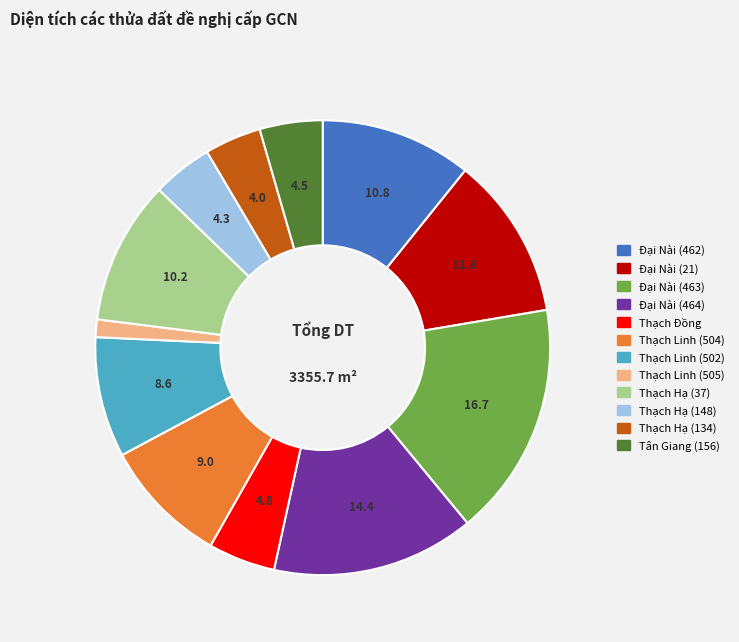

Does any single category account for the majority?

No